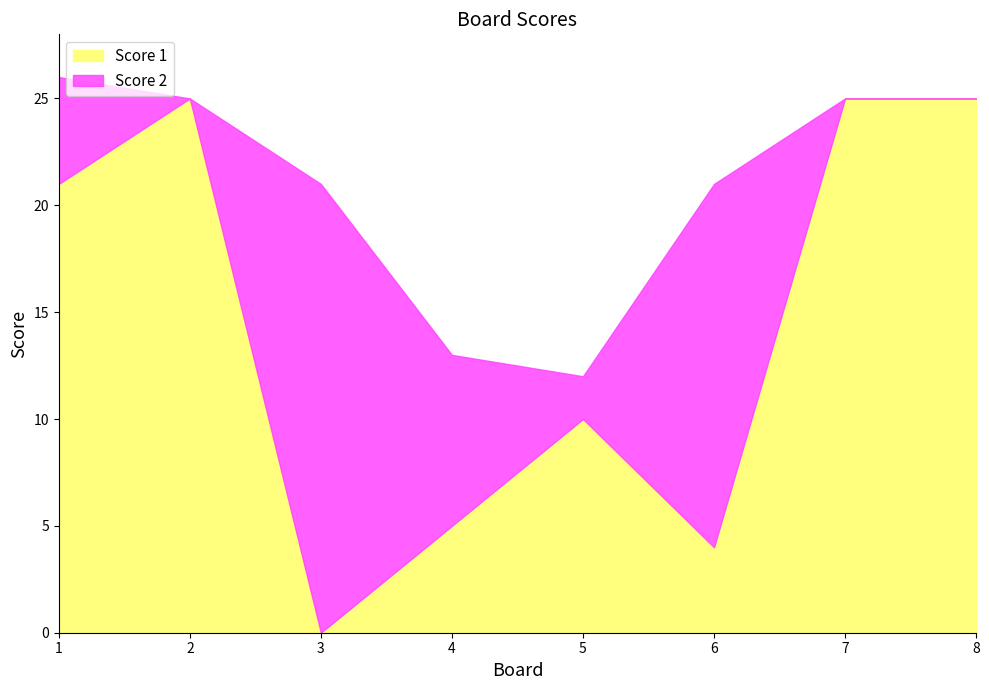

At which label does Score 2 reach its peak?

3